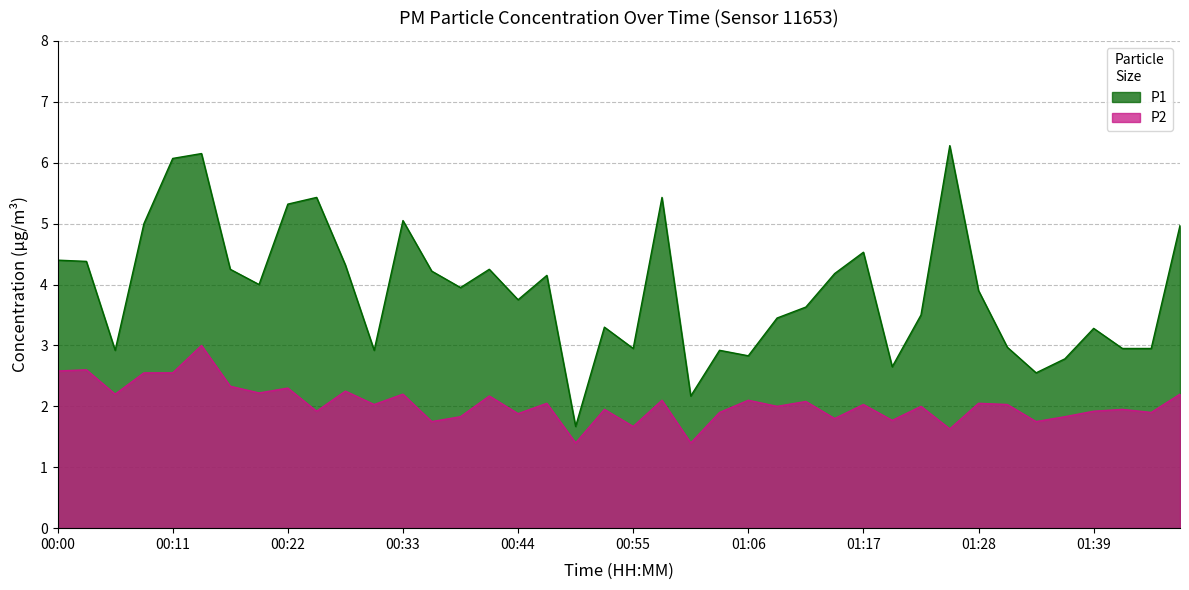

Between 01:09 and 00:38, which is larger?

00:38